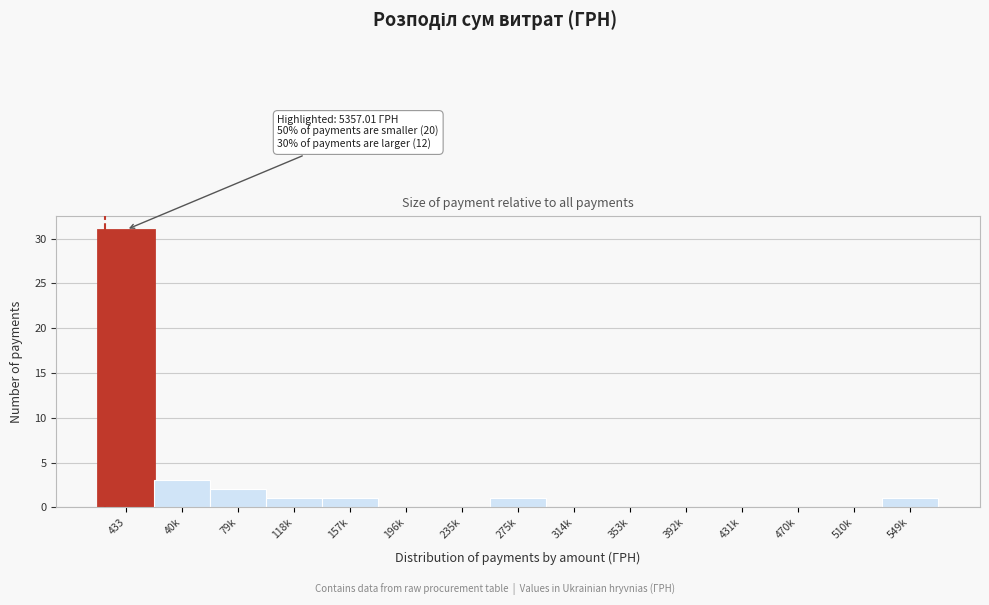

Reading left to right, what are all the values shown in this chart?

433=31	40k=3	79k=2	118k=1	157k=1	196k=0	235k=0	275k=1	314k=0	353k=0	392k=0	431k=0	470k=0	510k=0	549k=1